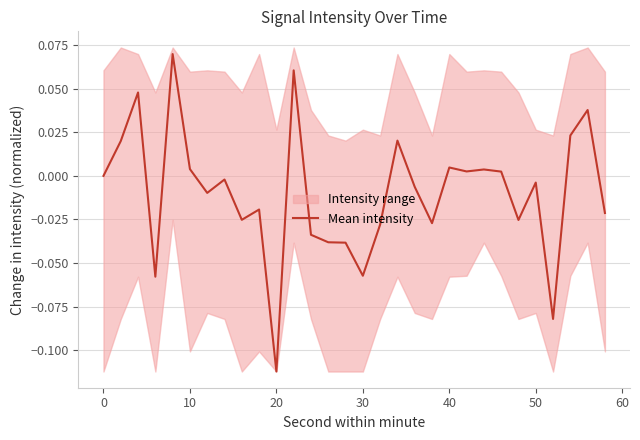

Which category has the lowest value in the Mean intensity series?

20